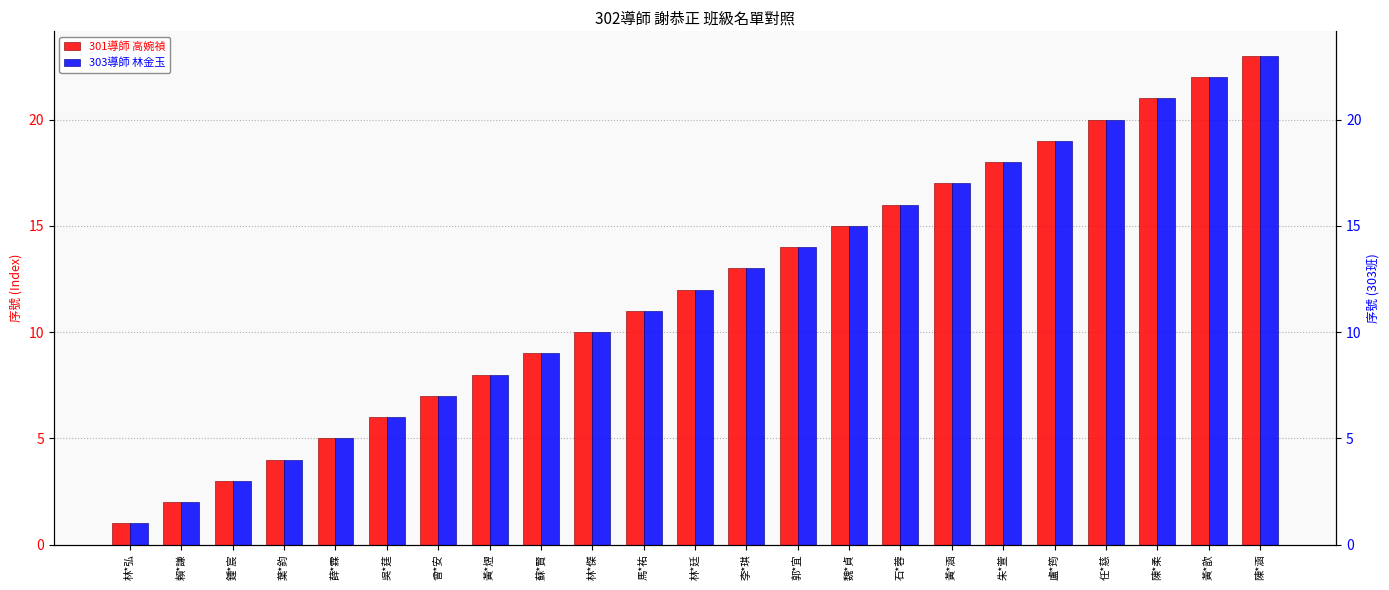

Are the bars grouped side by side (vs. stacked)?

Yes